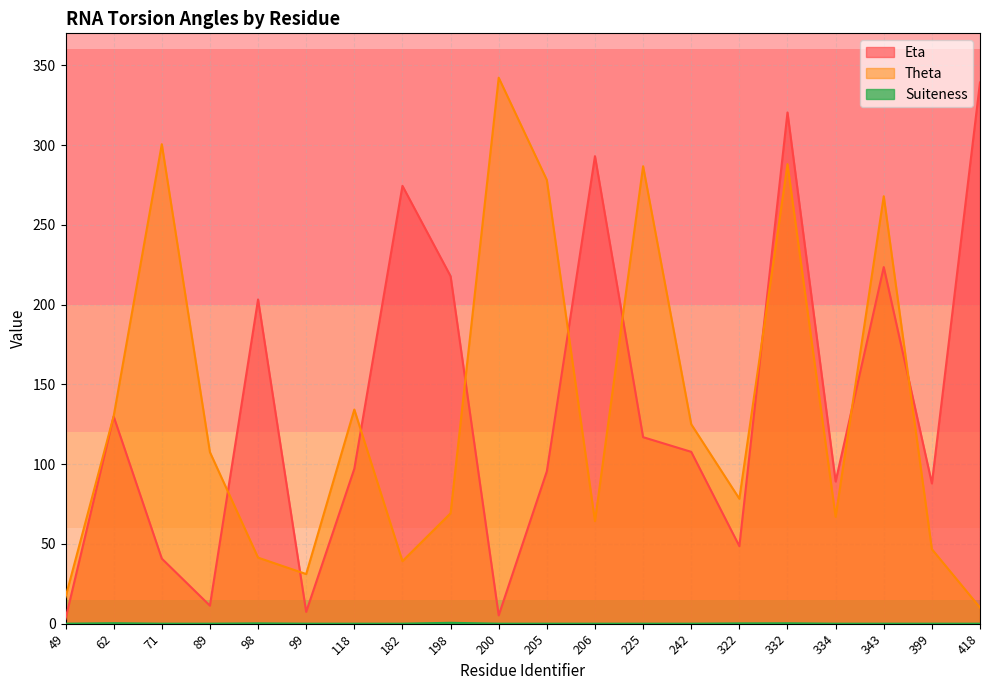

Is the value of Eta at 200 greater than the value of Theta at 343?

No